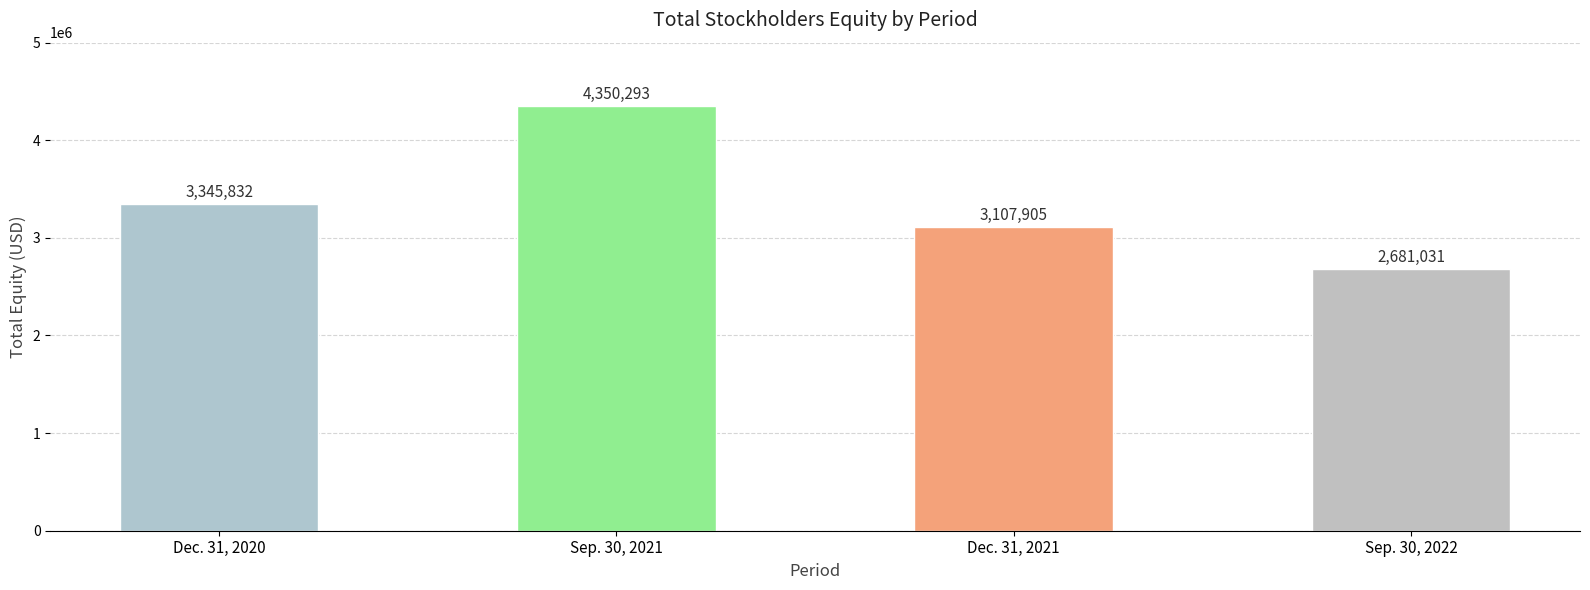

What is the difference between the values at Sep. 30, 2022 and Dec. 31, 2021?

426874